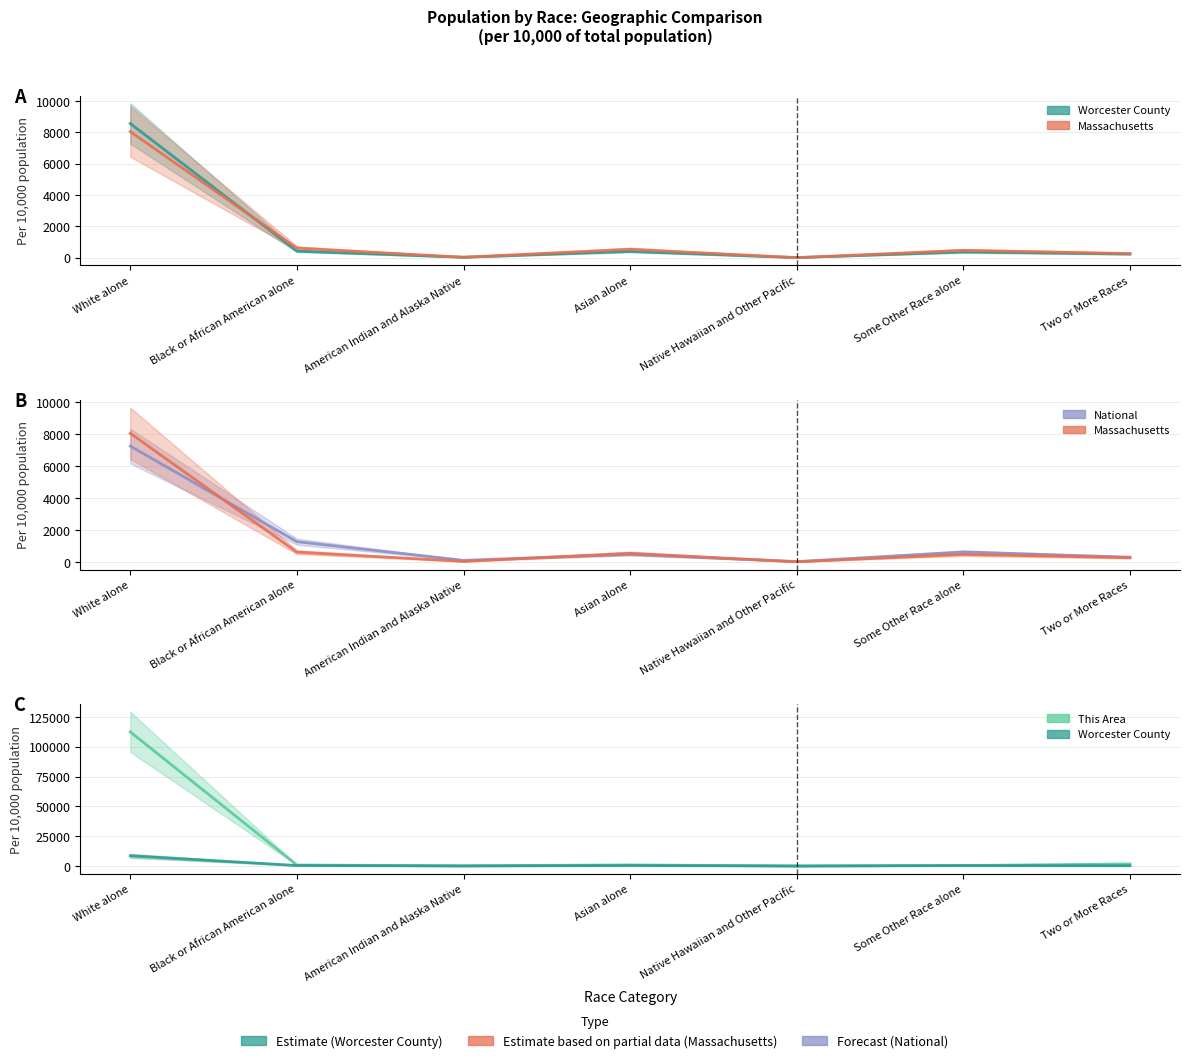

The Massachusetts series shows 773.6 at Some Other Race alone. True or false?

False